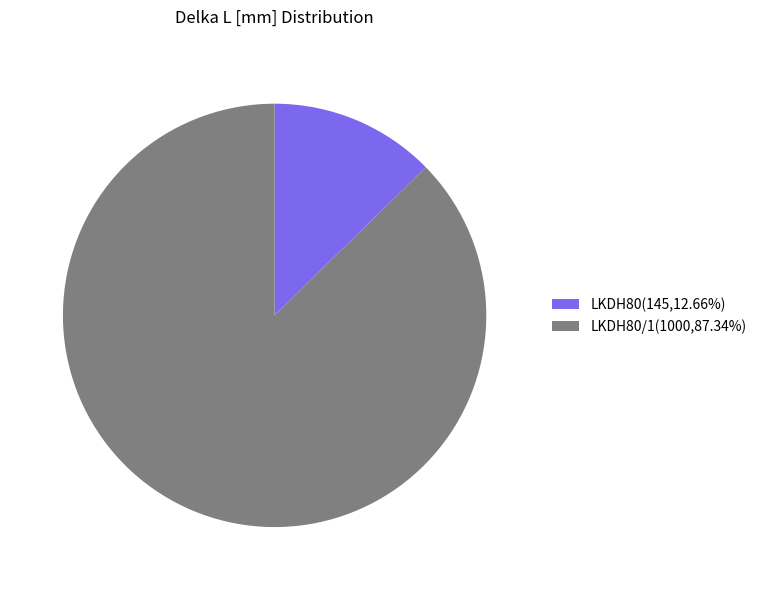

Is there a majority slice in this chart?

Yes